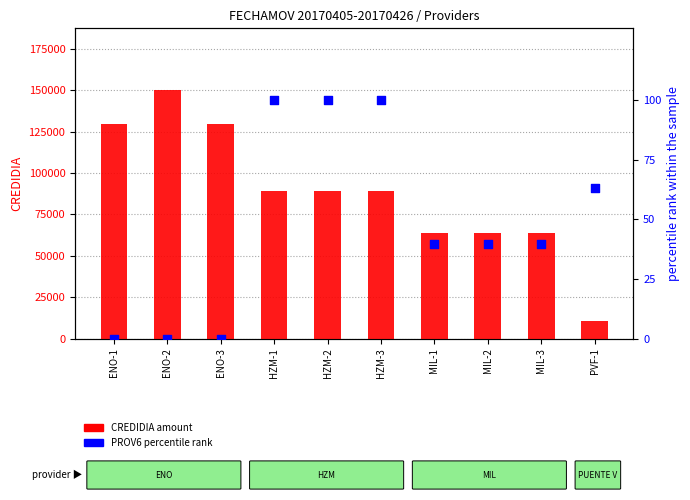

Which series has the largest Y range (max minus min)?

CREDIDIA (amount)